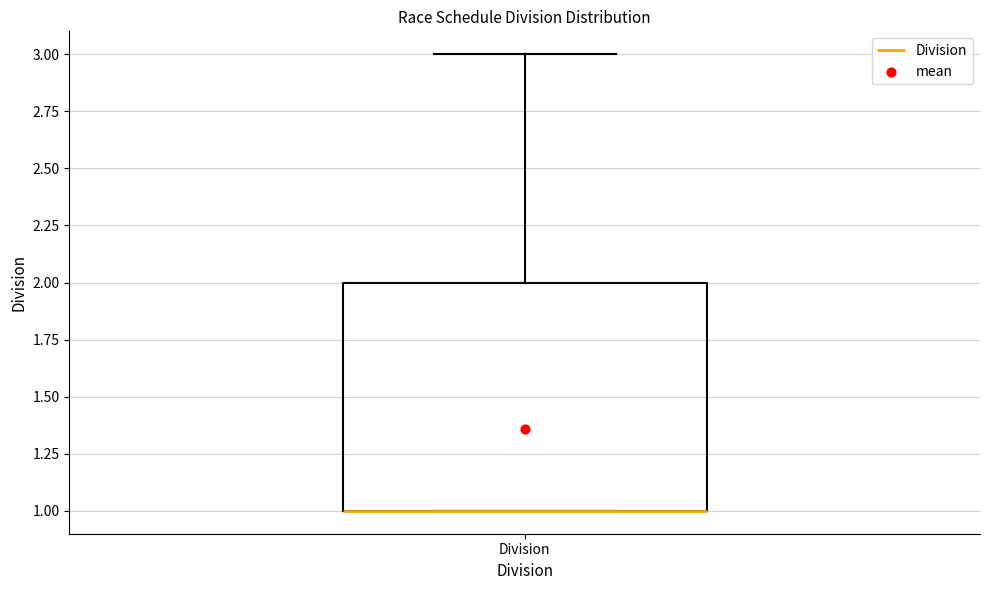

Read this box plot against the y-axis: the position of the median line, the range covered by the box, and the ends of both whiskers. The values are not printed on the chart, so give them approximately, as read against the axis.

median 1 (drawn on the box's lower edge), box 1 to 2, whiskers 1 to 3